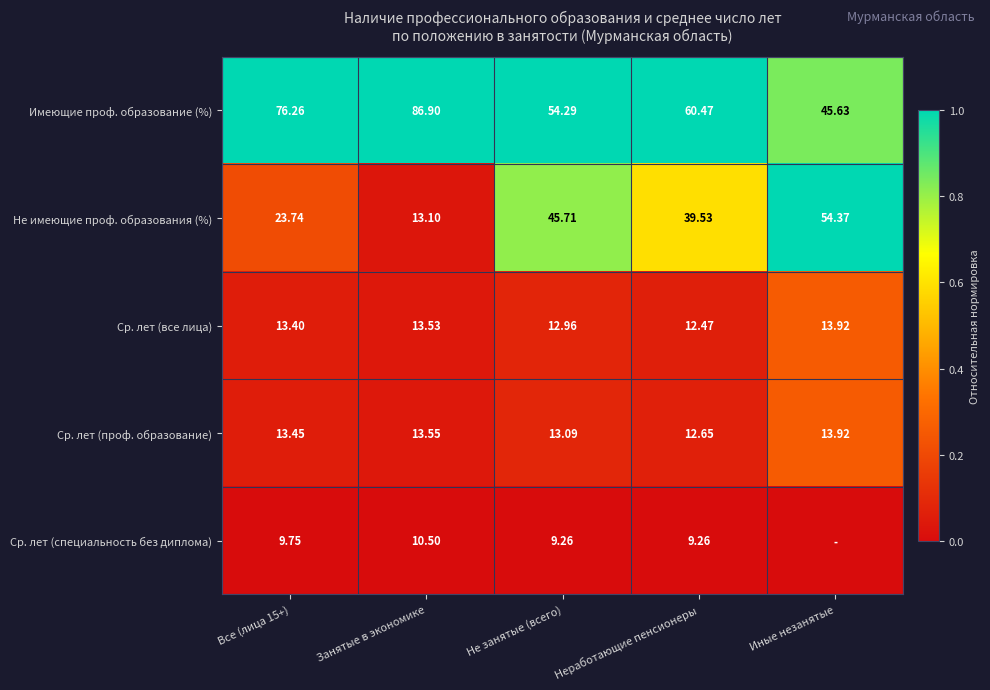

Rank the series at Все (лица 15+) from lowest to highest value.

Ср. лет (специальность без диплома), Ср. лет (все лица), Ср. лет (проф. образование), Не имеющие проф. образования (%), Имеющие проф. образование (%)